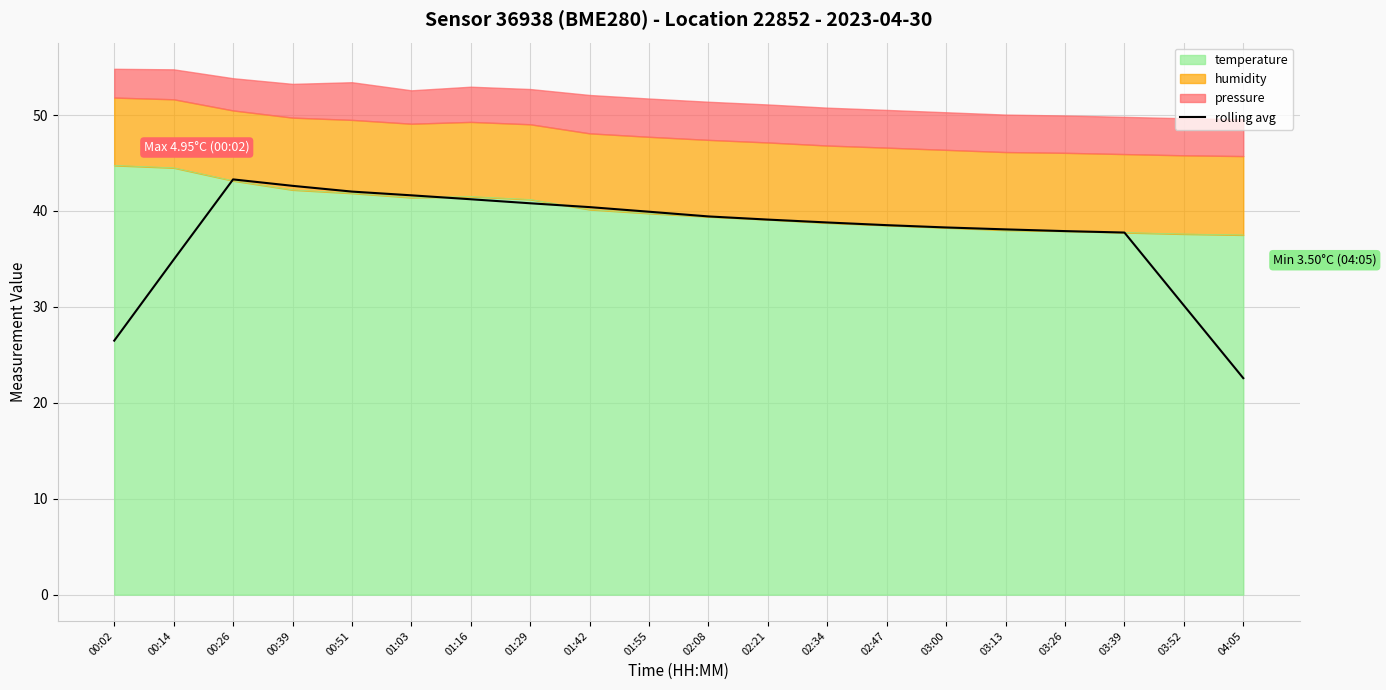

Where does the data first go above 39?

00:26